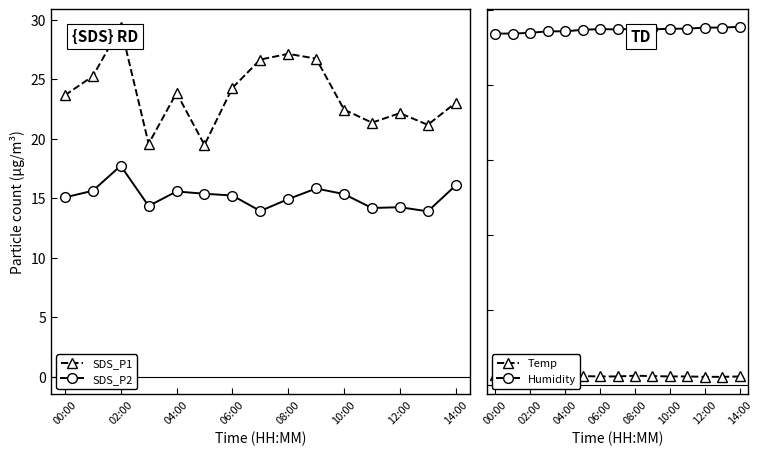

At which category does SDS_P1 reach its first local peak?

02:00